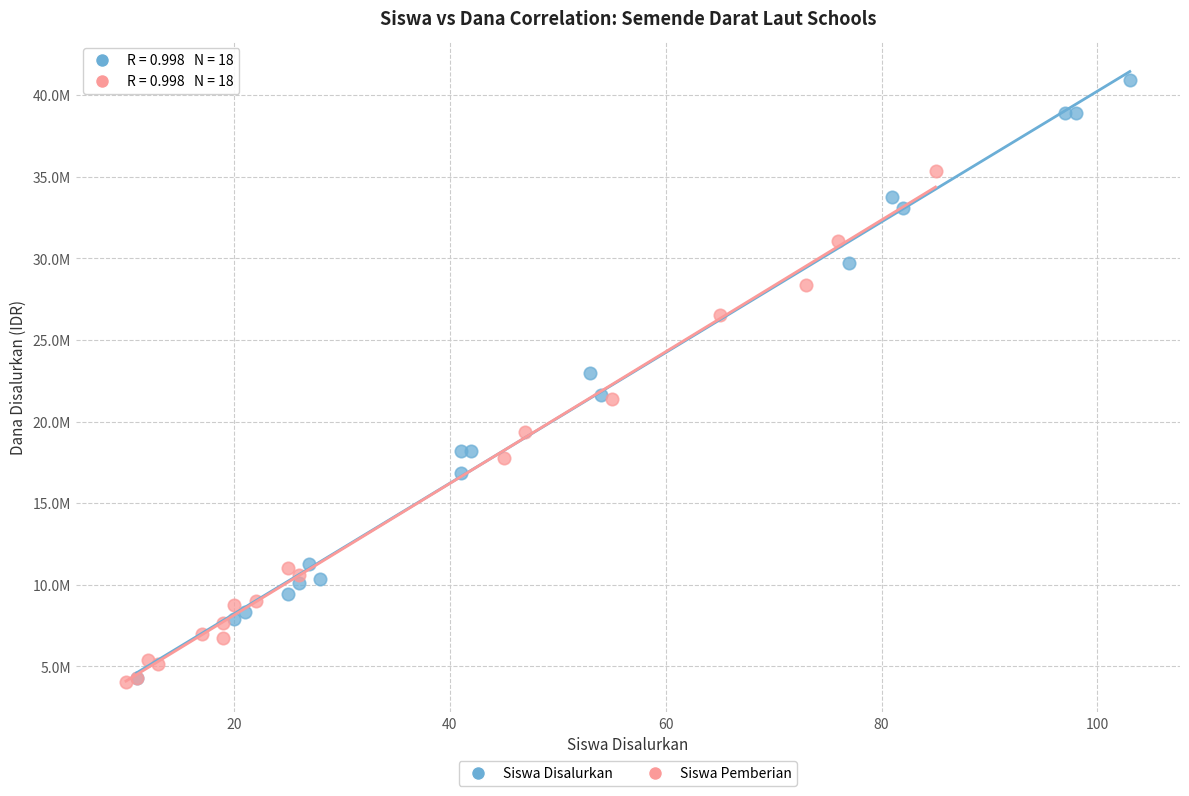

What are all the series names shown in the legend?

Siswa Disalurkan, Siswa Pemberian